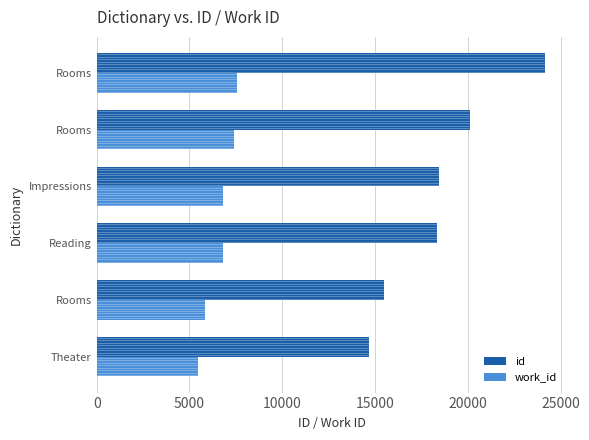

How many values in the work_id series are below 6833?

2